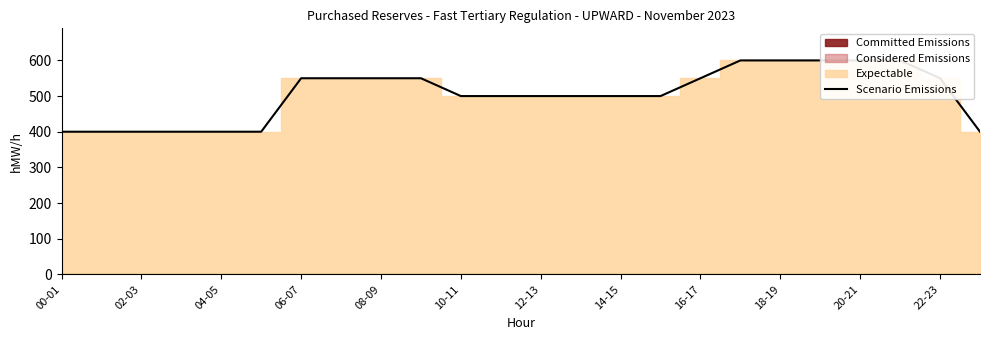

True or false: the data has more than 1 interior local peaks.

False